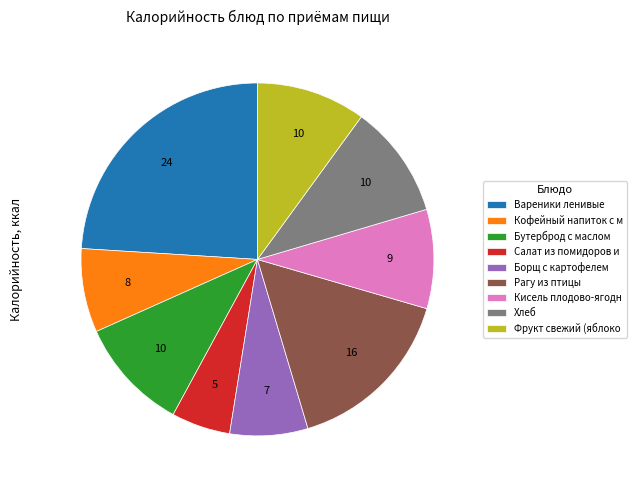

Do Рагу из птицы and Салат из помидоров и together represent more than half of the pie?

No